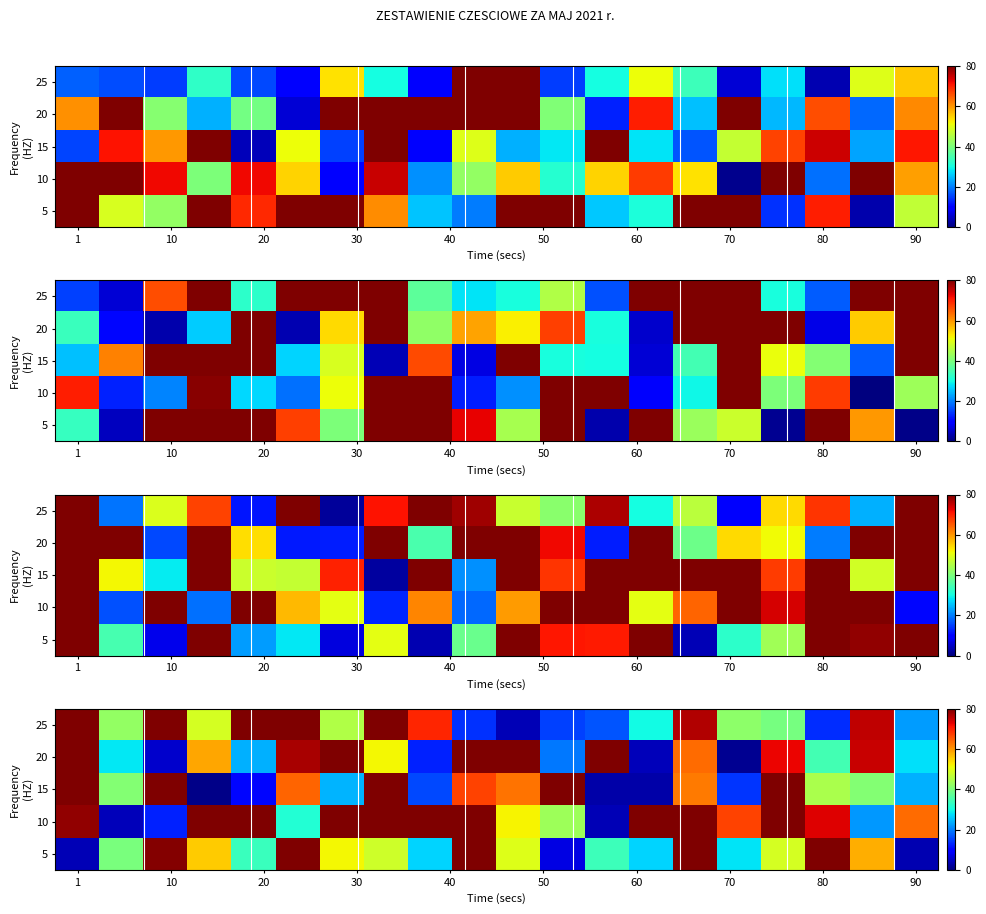

What is the minimum value shown in the chart?

0.7